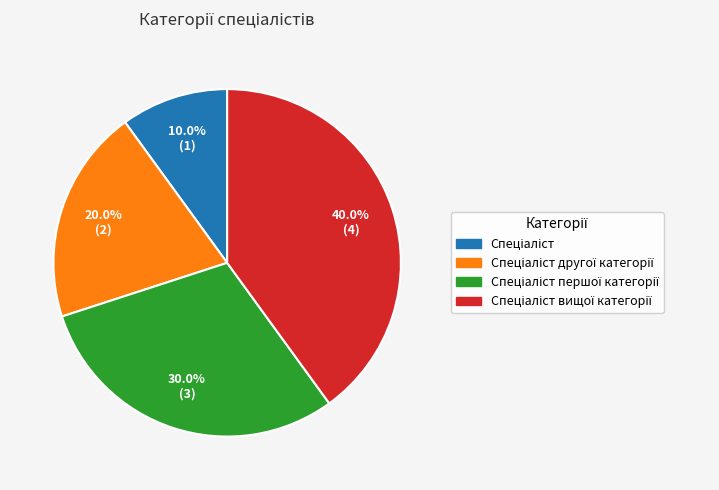

Is there a majority slice in this chart?

No